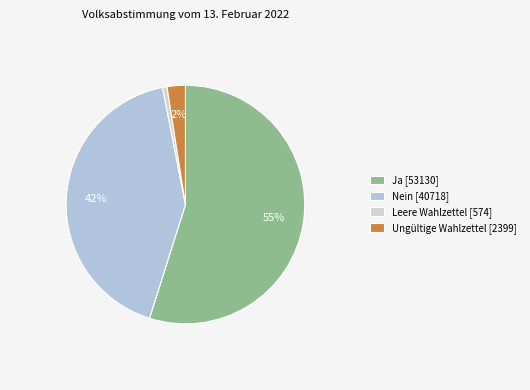

Which slice represents more than half of the pie?

Ja